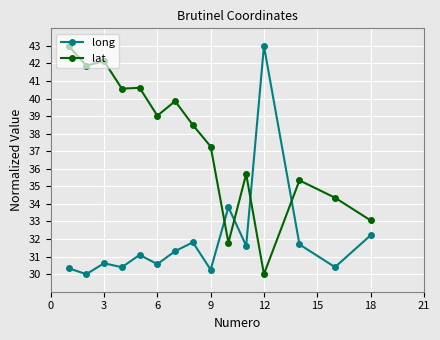

List the series in order of their overall mean, lowest first.

long, lat